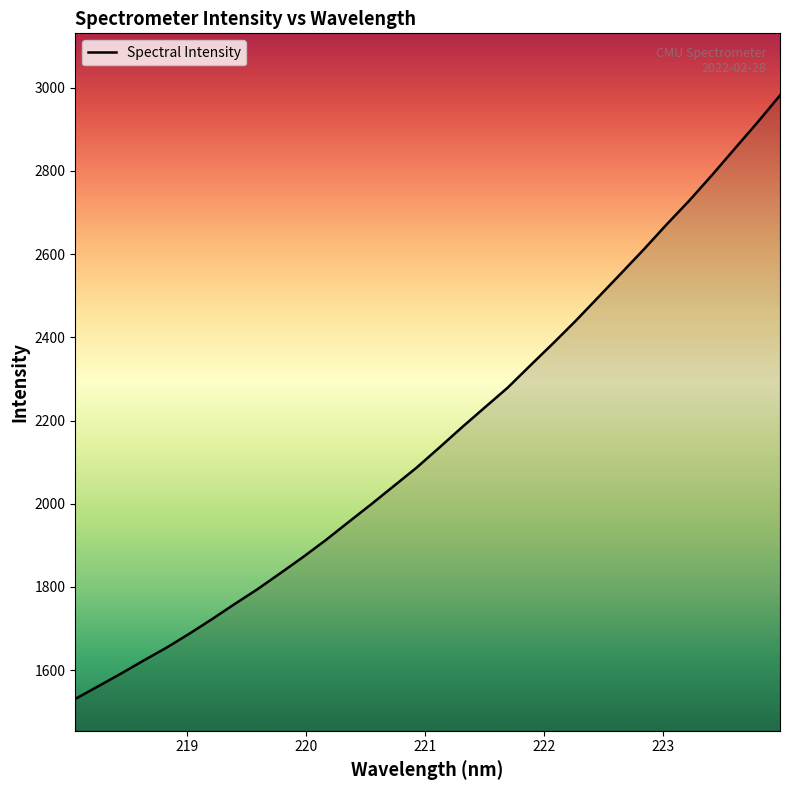

What is the greatest value displayed?

2981.4